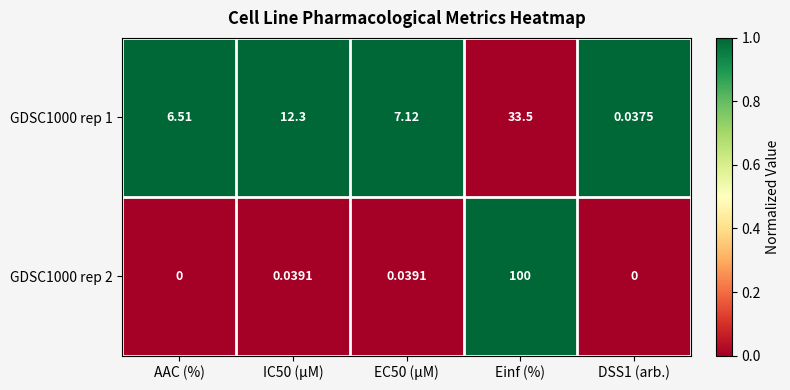

Which category has the highest value in the GDSC1000 rep 1 series?

Einf (%)